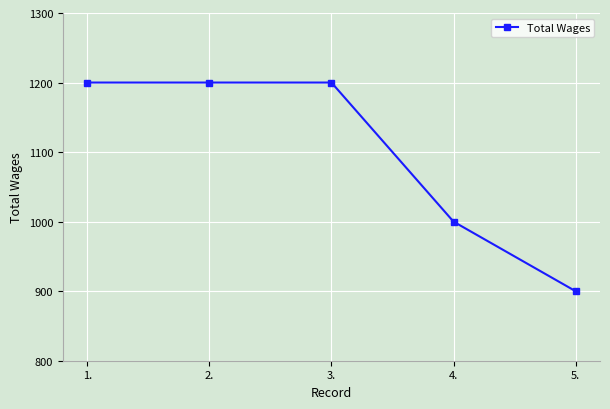

What is the average value?

1100